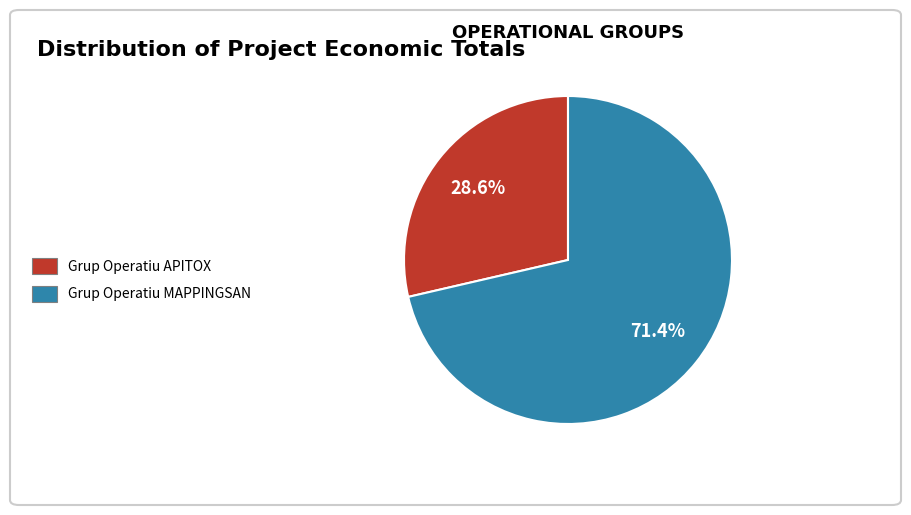

Rank the categories by value from lowest to highest.

Grup Operatiu APITOX, Grup Operatiu MAPPINGSAN